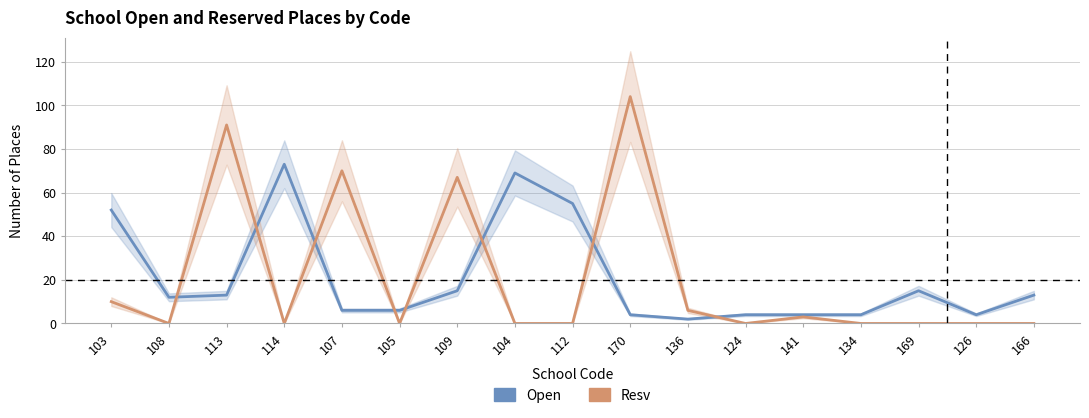

List the labels in order of Open value, largest first.

114, 104, 112, 103, 109, 169, 113, 166, 108, 107, 105, 170, 124, 141, 134, 126, 136